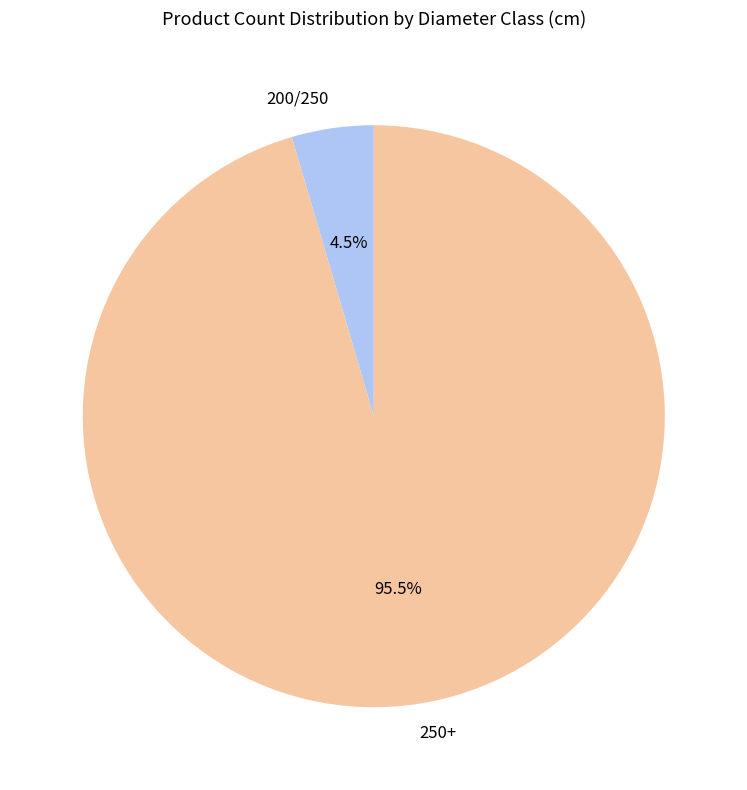

Does any single category account for the majority?

Yes